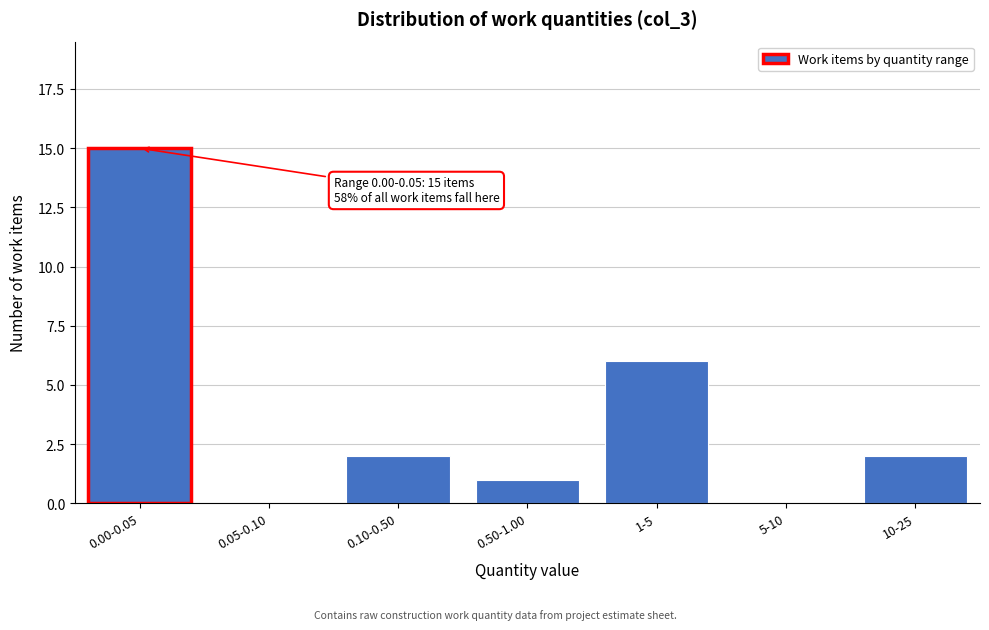

Reading left to right, extract all data points from this chart.

0.00-0.05=15	0.05-0.10=0	0.10-0.50=2	0.50-1.00=1	1-5=6	5-10=0	10-25=2